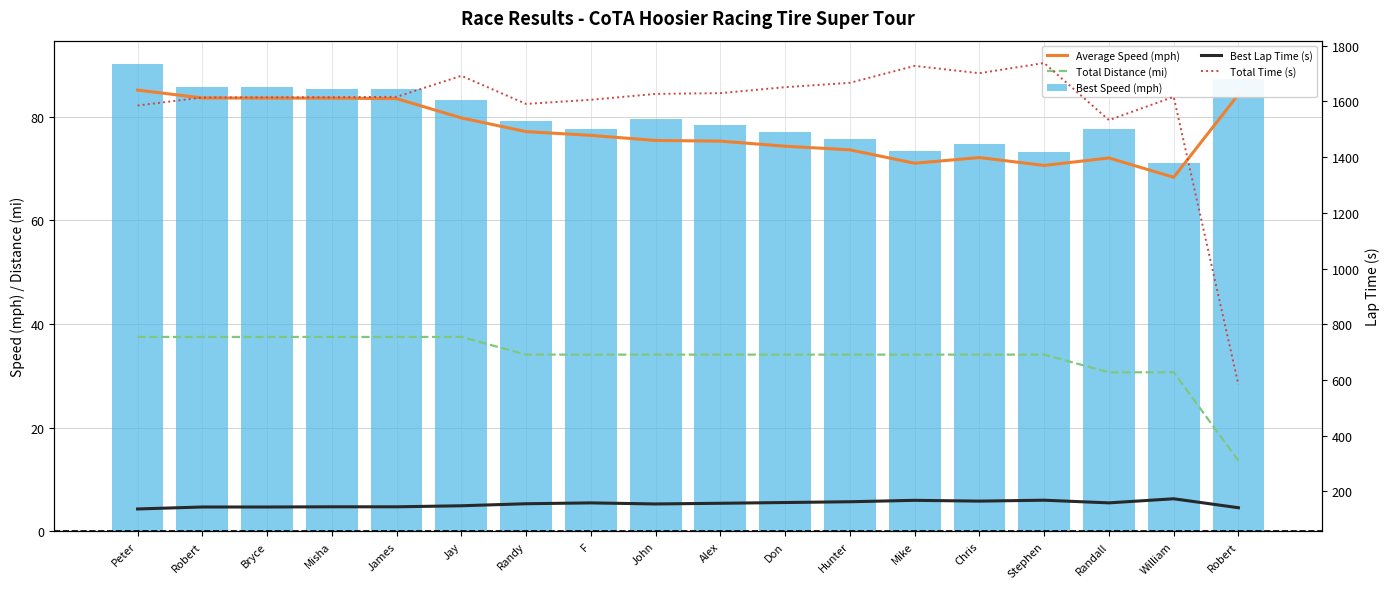

What are all the series names shown in the legend?

Average Speed (mph), Total Distance (mi), Best Speed (mph), Best Lap Time (s), Total Time (s)